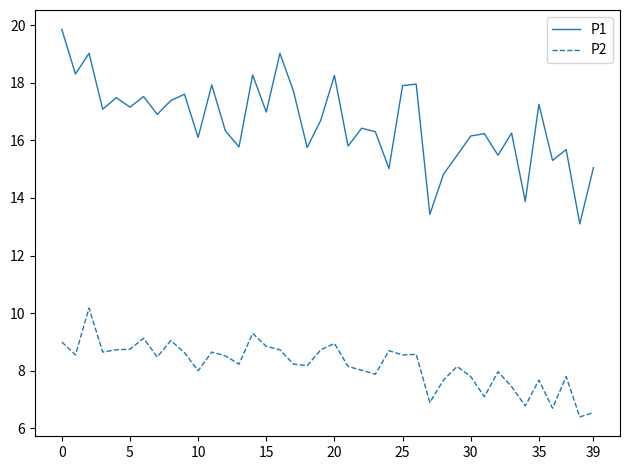

At how many categories does at least one series exceed 7?

40